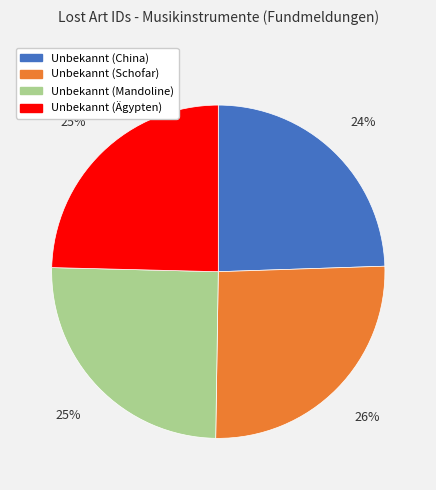

Between Unbekannt (Schofar) and Unbekannt (China), which is larger?

Unbekannt (Schofar)